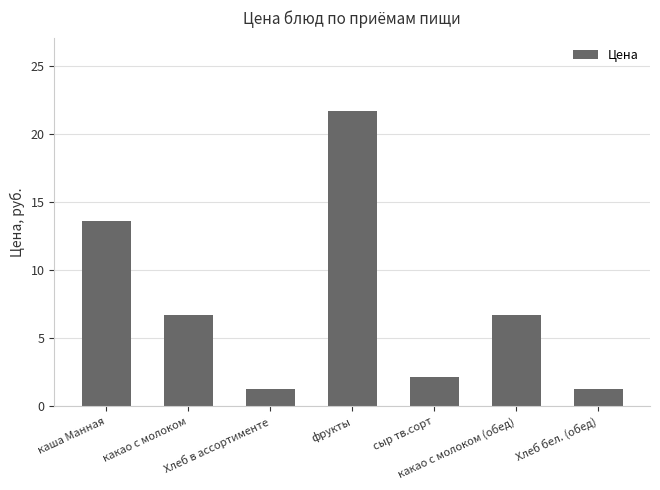

What is the ratio of the value at каша Манная to the value at Хлеб в ассортименте?

10.4